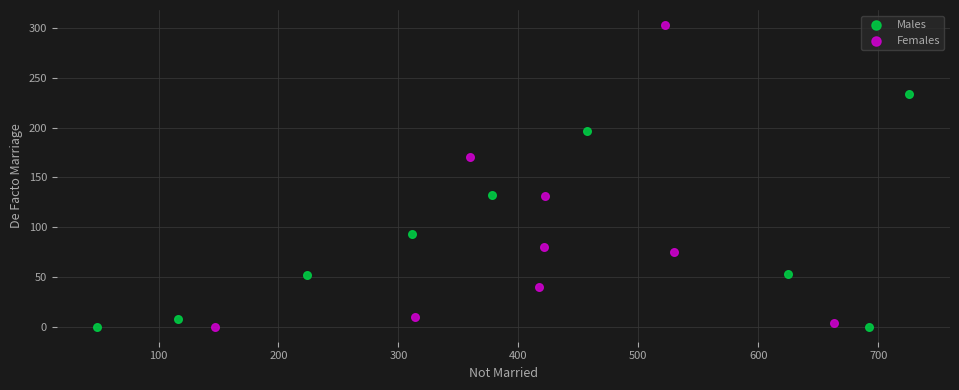

What are all the series names shown in the legend?

Males, Females